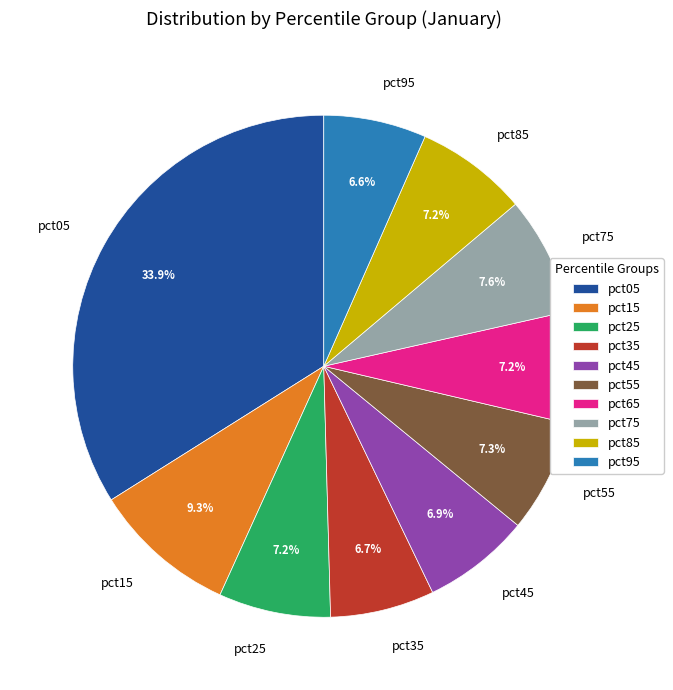

To the nearest percent, what is the difference between the pct05 and pct45 slice percentages?

27%